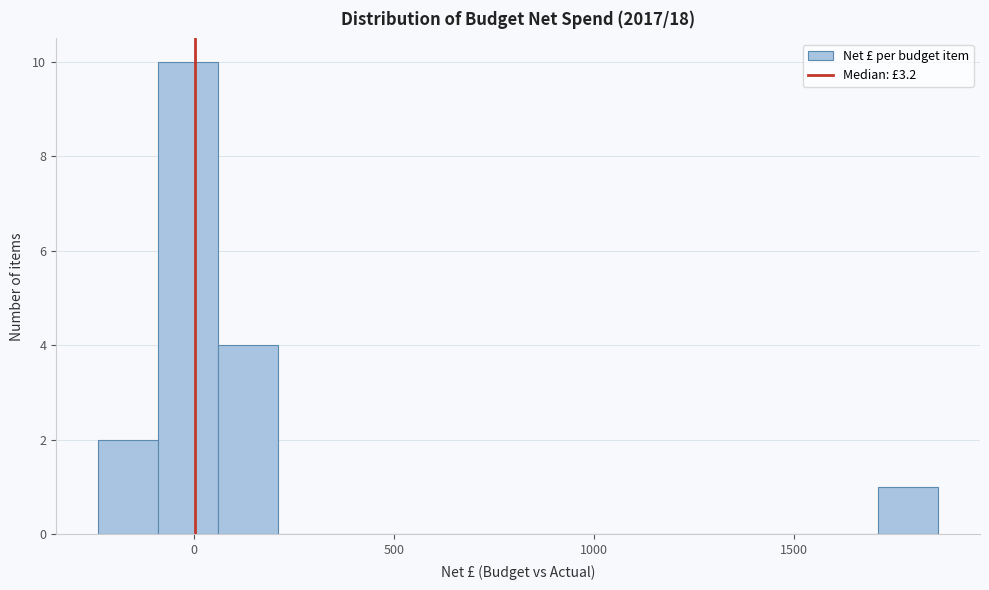

Read against the x-axis, roughly where is the centre of the tallest bar?

0